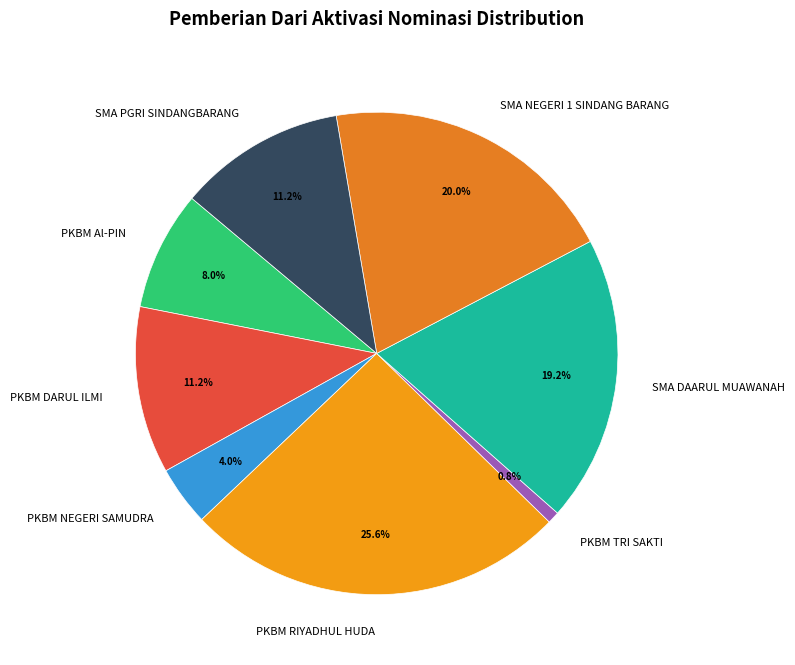

What is the total percentage of SMA NEGERI 1 SINDANG BARANG and PKBM NEGERI SAMUDRA?

24.0%